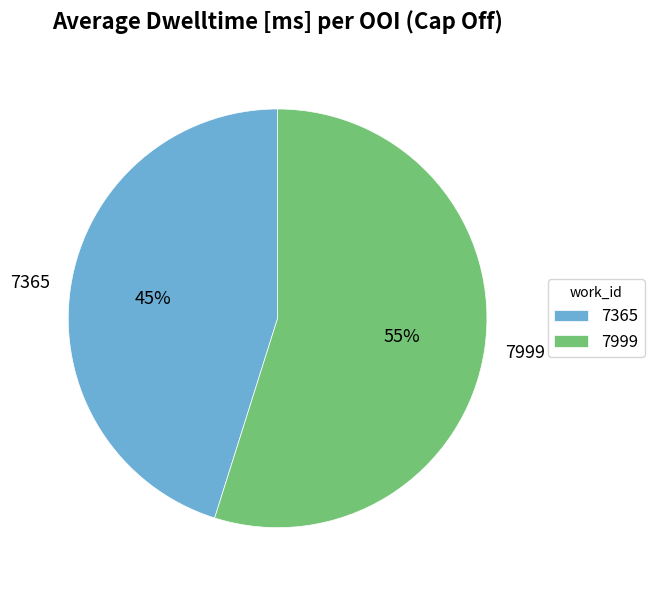

To the nearest percent, what is the difference between the 7999 and 7365 slice percentages?

10%